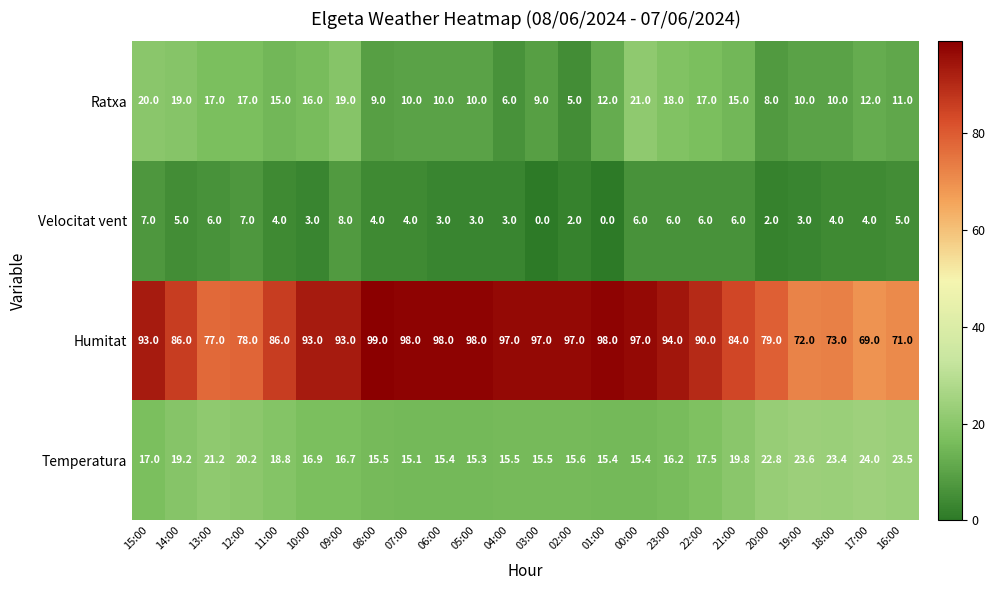

Count the Velocitat vent values in the range 3 to 6.

17